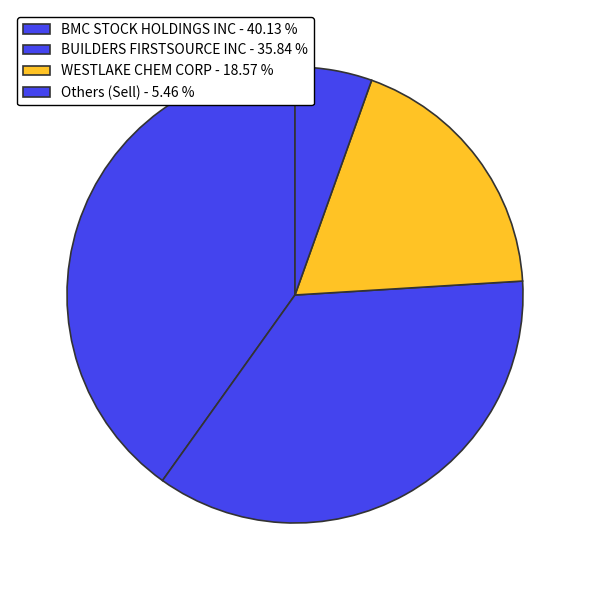

What is the largest slice in the pie chart?

BMC STOCK HOLDINGS INC - 40.13 %